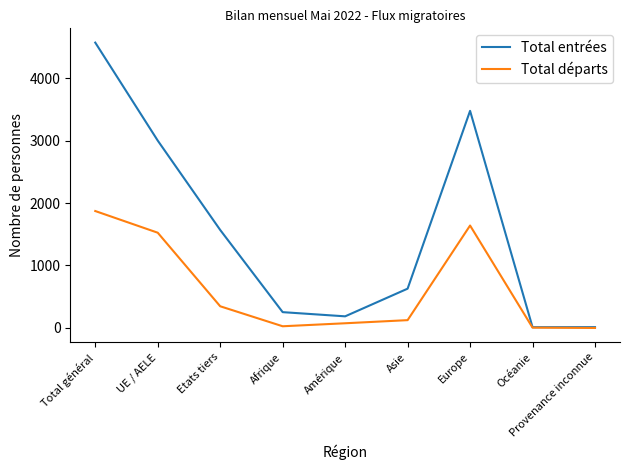

List the series in order of their overall mean, lowest first.

Total départs, Total entrées